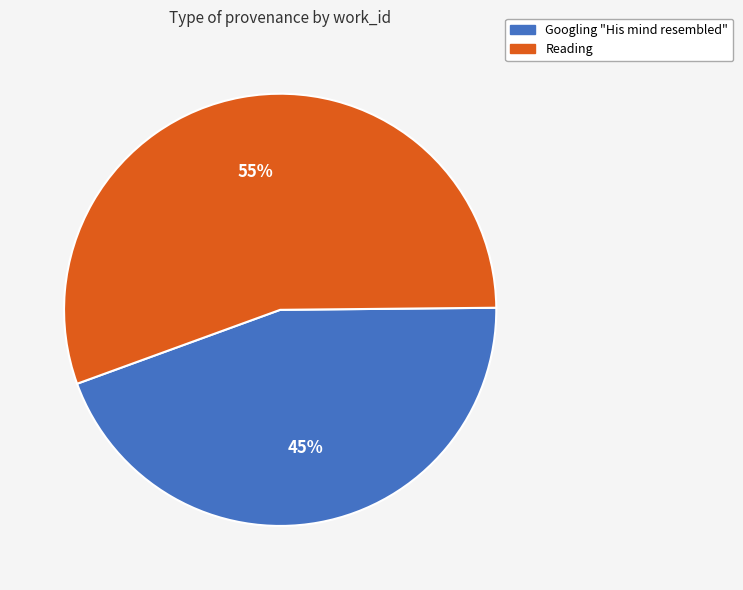

Does any single category account for the majority?

Yes